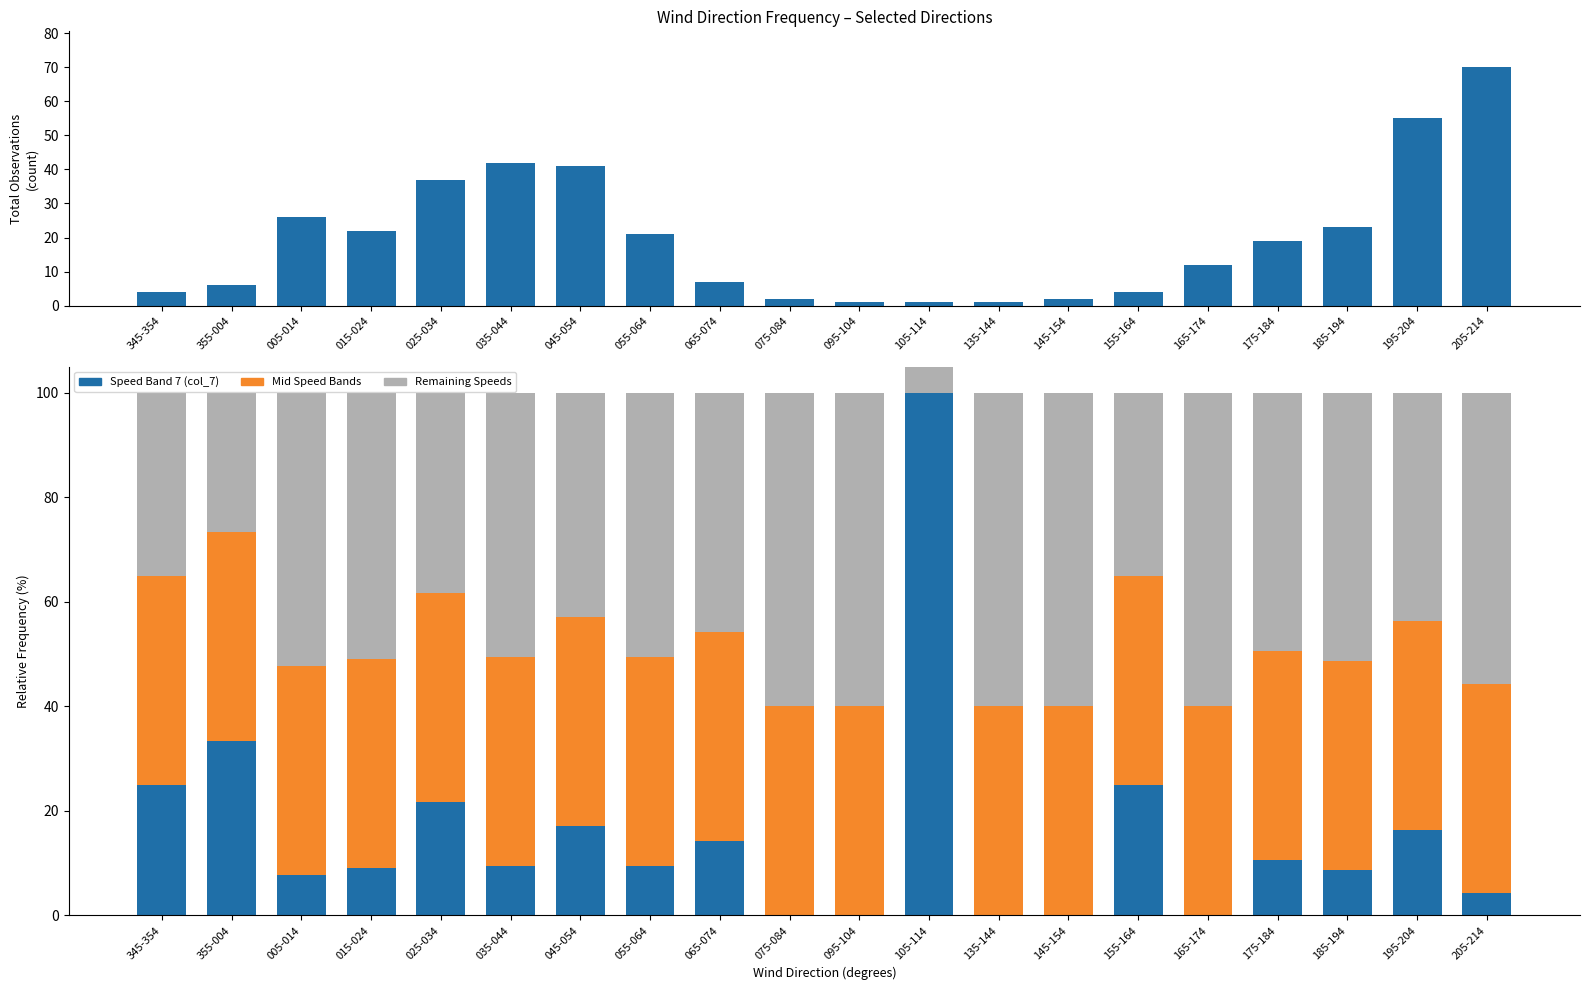

What is the label of the 5th bar from the right?

165-174